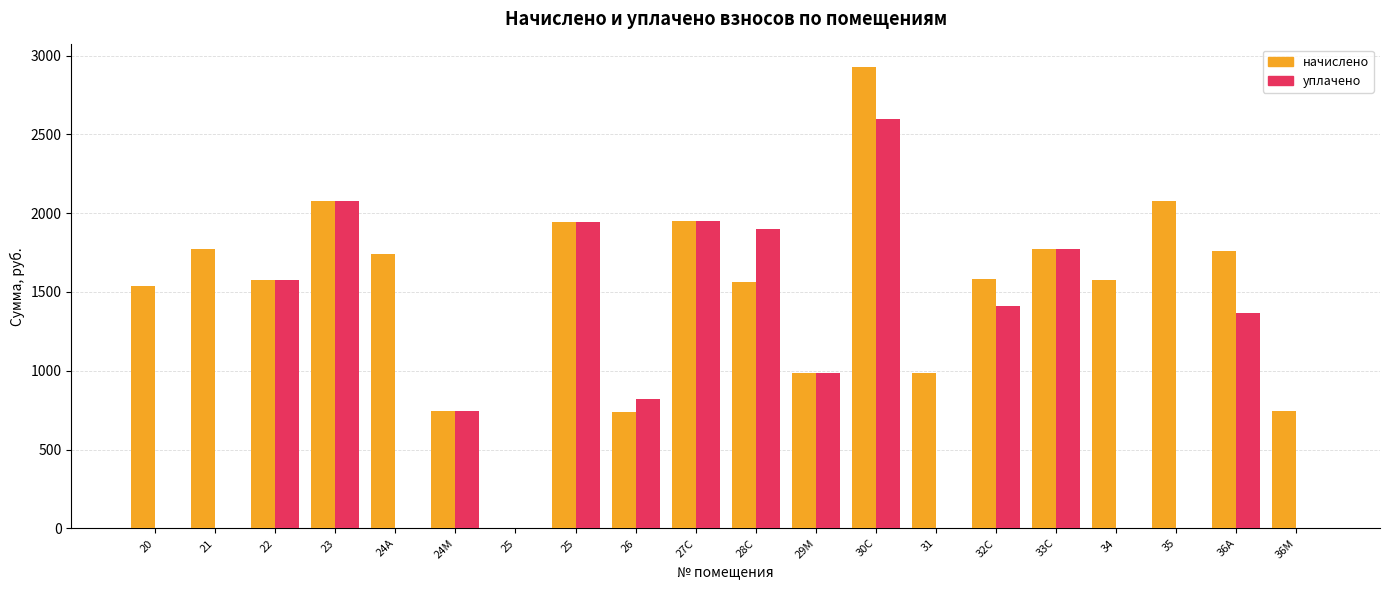

Are the bars grouped side by side (vs. stacked)?

Yes